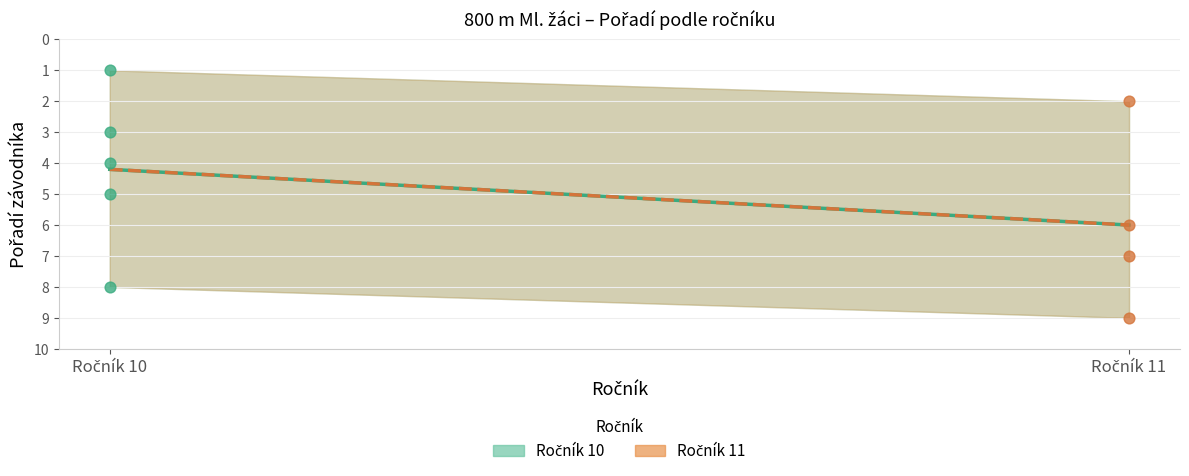

At how many categories does at least one series exceed 4?

2